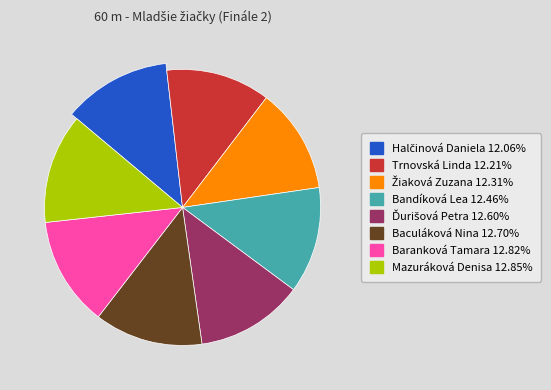

Which category has the biggest portion of the pie?

Mazuráková Denisa